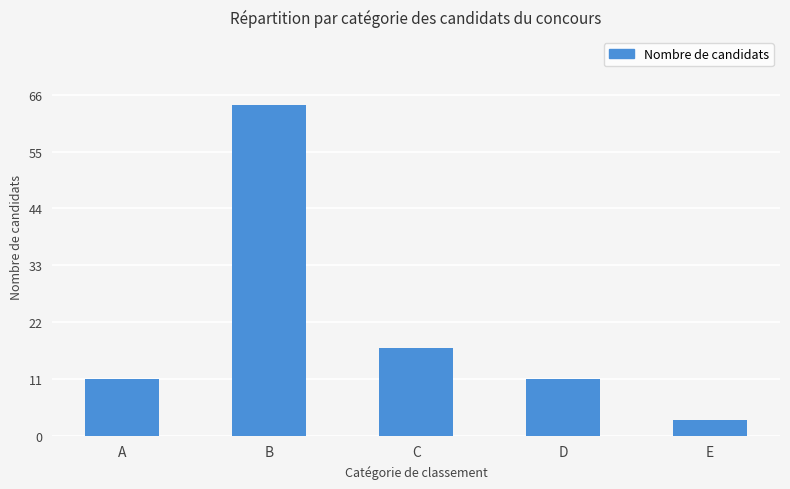

What is the ratio of the value at B to the value at A?

5.8